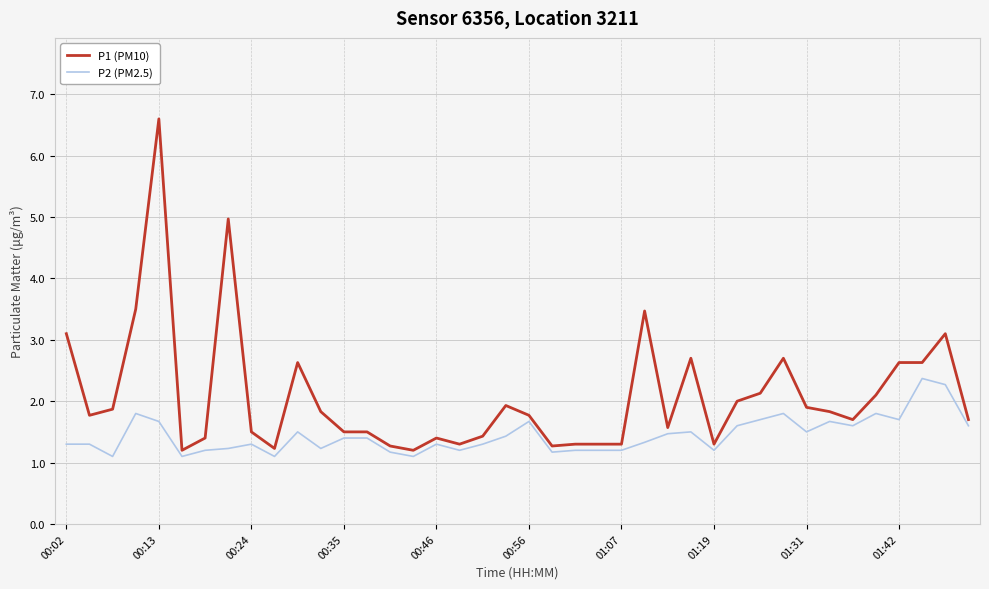

True or false: P2 (PM2.5) and P1 (PM10) intersect in this chart.

False